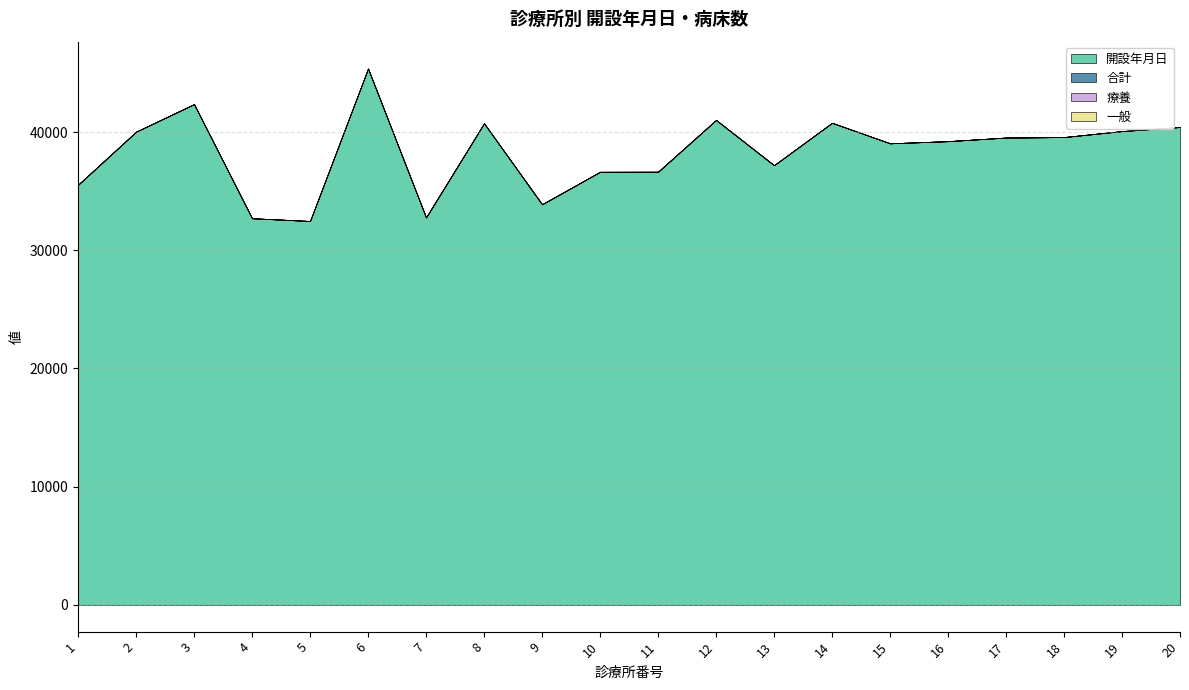

What is the value of the 開設年月日 point at the 3rd from the left?

42370